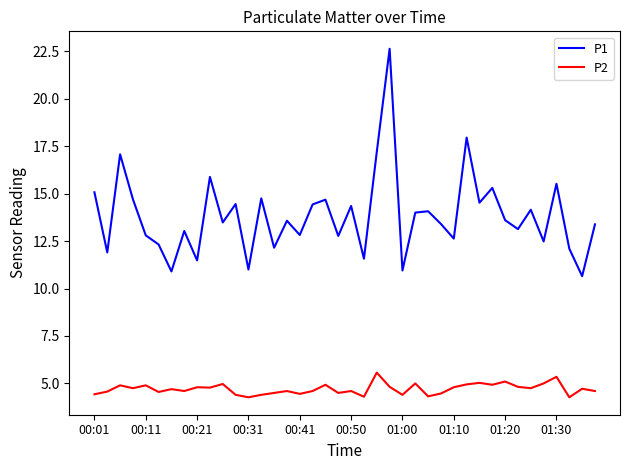

What is the maximum value for P1?

22.6